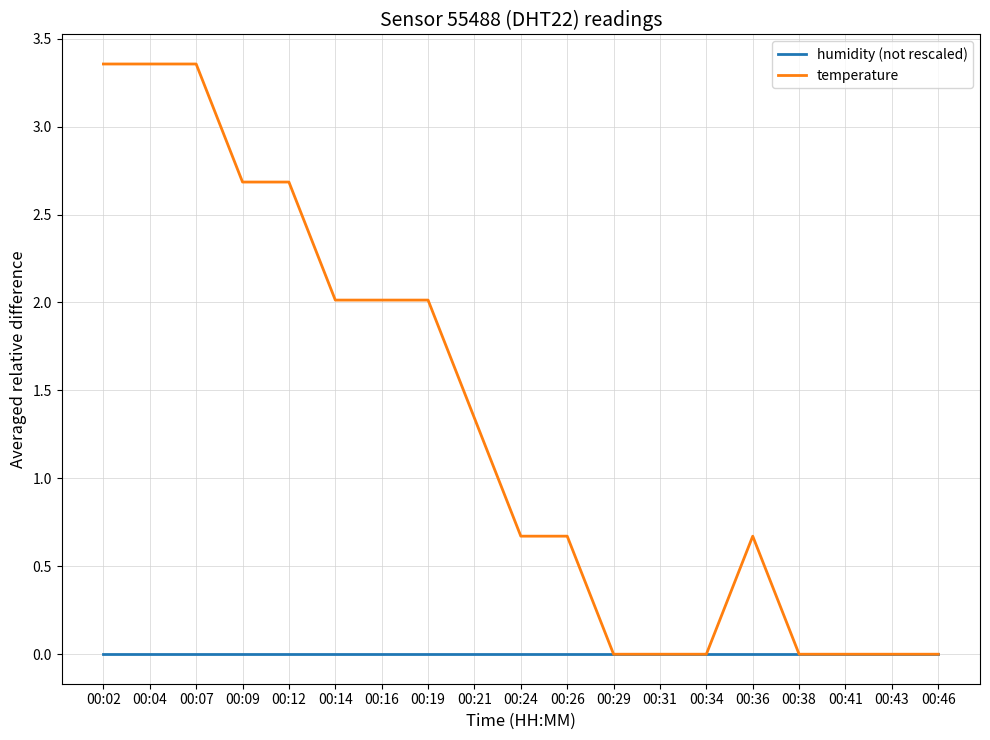

True or false: temperature has a value of 0.0 at 00:29.

True